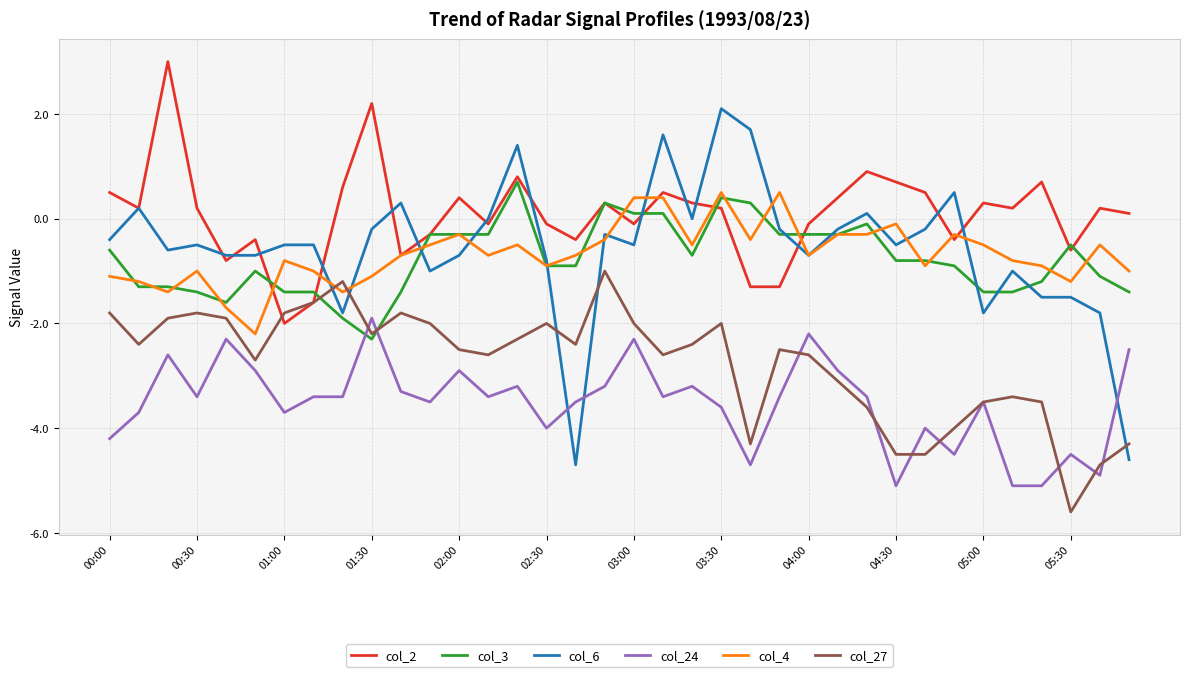

Which series ends up on top after the final intersection of col_6 and col_3?

col_3